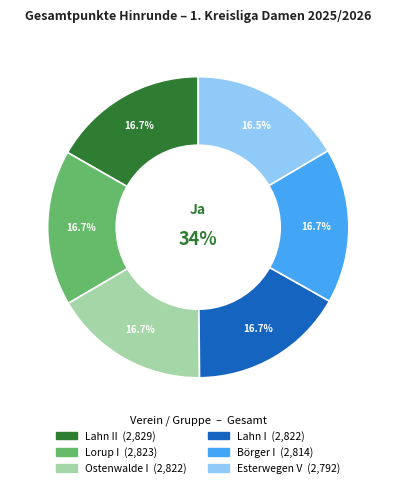

Which has a higher value, Lorup I or Ostenwalde I?

Lorup I